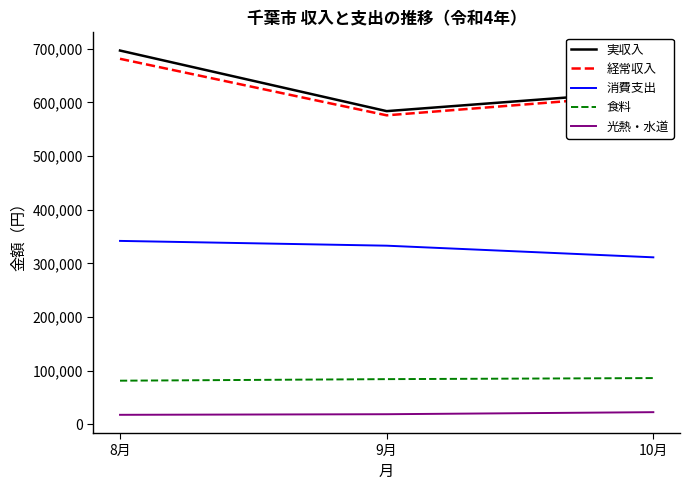

What is the sum of all 消費支出 values?

986459